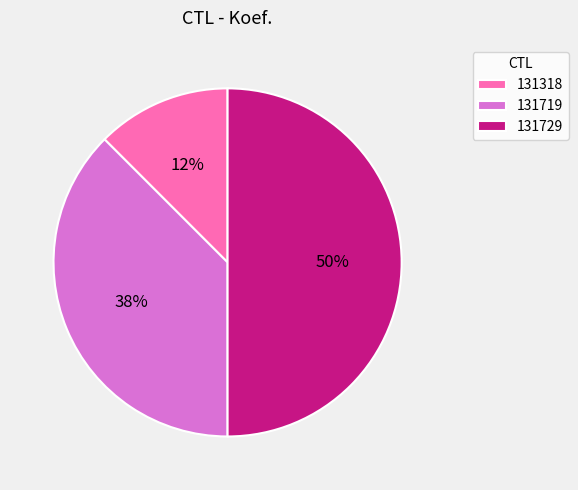

What is the ratio of the value at 131729 to the value at 131719?

1.3